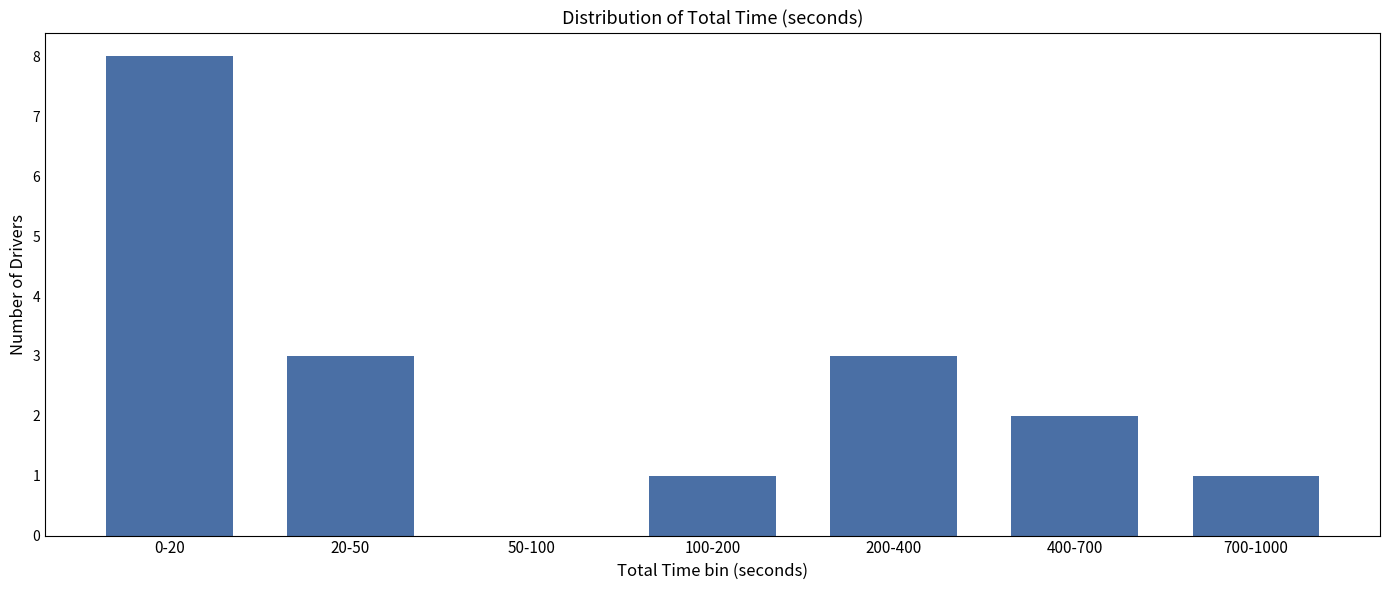

Reading left to right, extract all data points from this chart.

0-20=8	20-50=3	50-100=0	100-200=1	200-400=3	400-700=2	700-1000=1